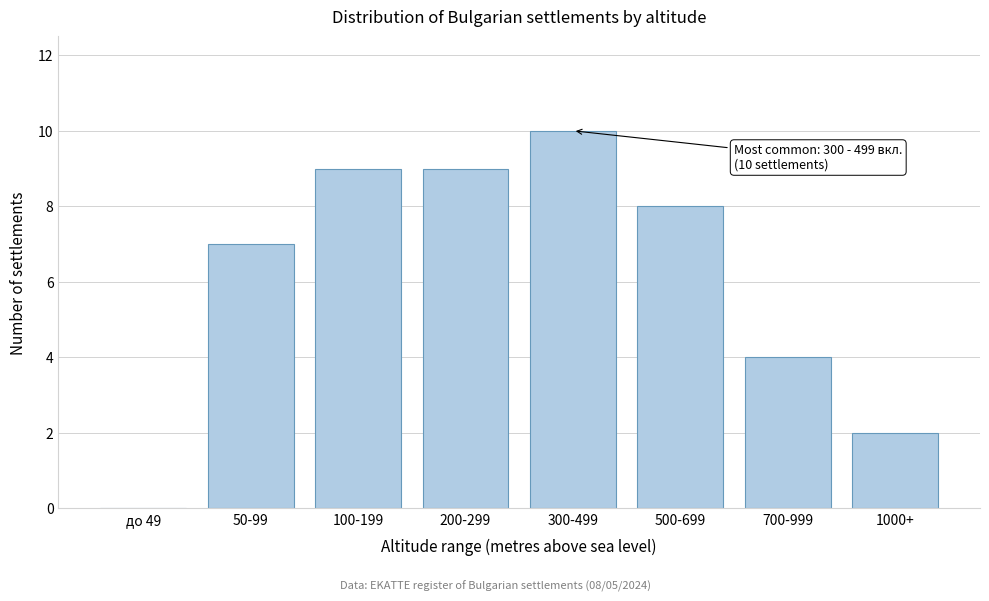

Reading left to right, list all the values displayed in this chart.

до 49=0	50-99=7	100-199=9	200-299=9	300-499=10	500-699=8	700-999=4	1000+=2